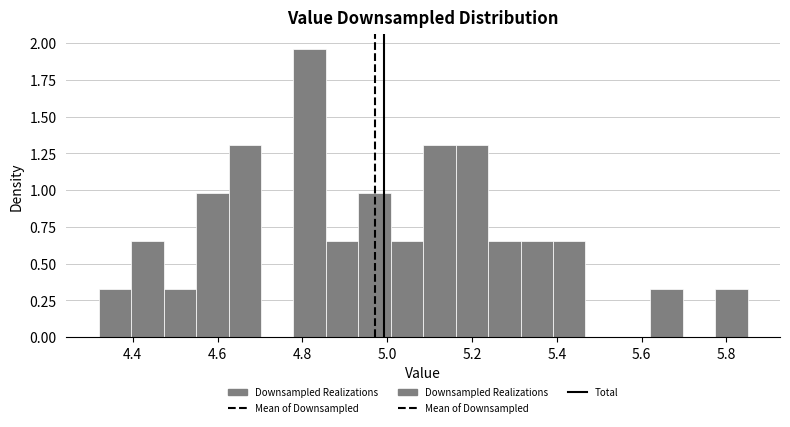

Read against the x-axis, roughly where is the centre of the tallest bar?

4.82